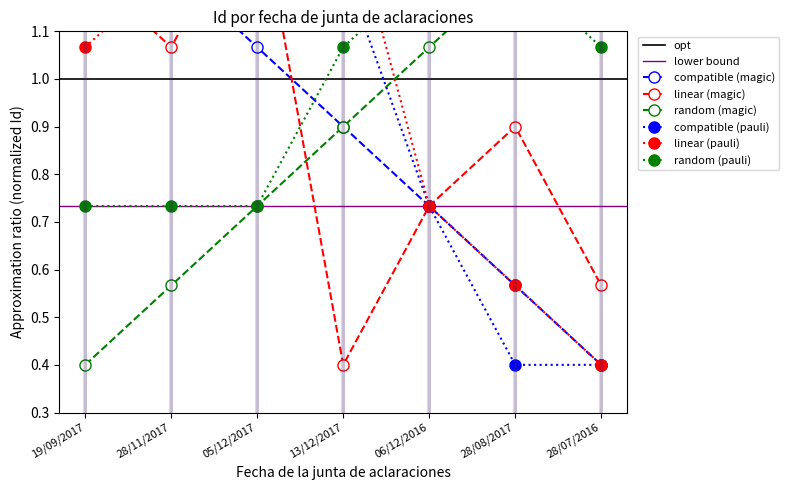

The linear (magic) series shows 0.4 at 28/08/2017. True or false?

False